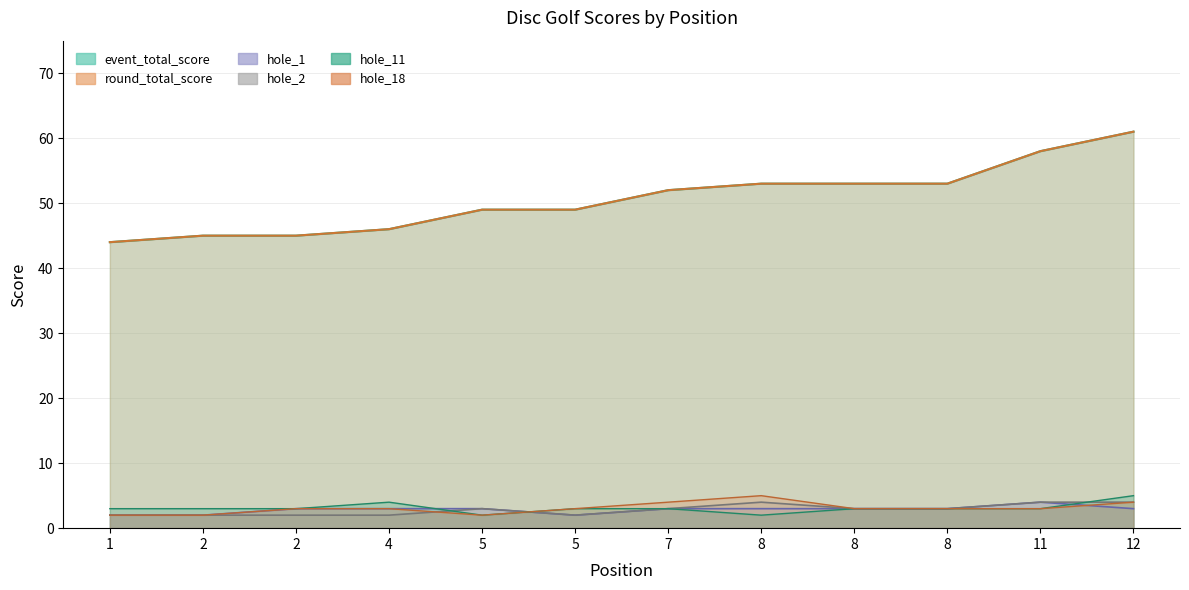

True or false: round_total_score has a value of 53 at 8.

True